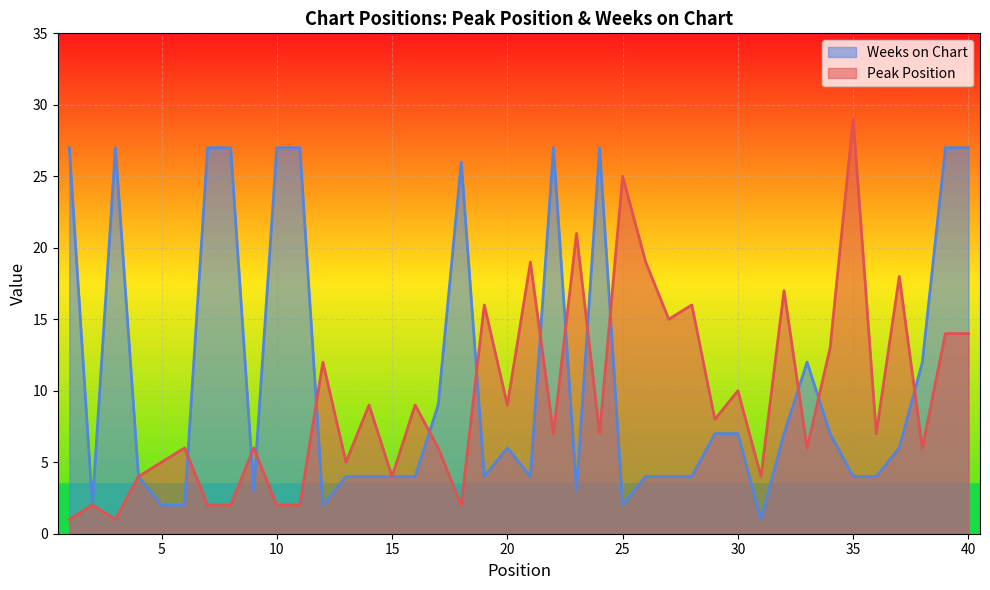

True or false: Weeks on Chart has a value of 27 at 40.

True